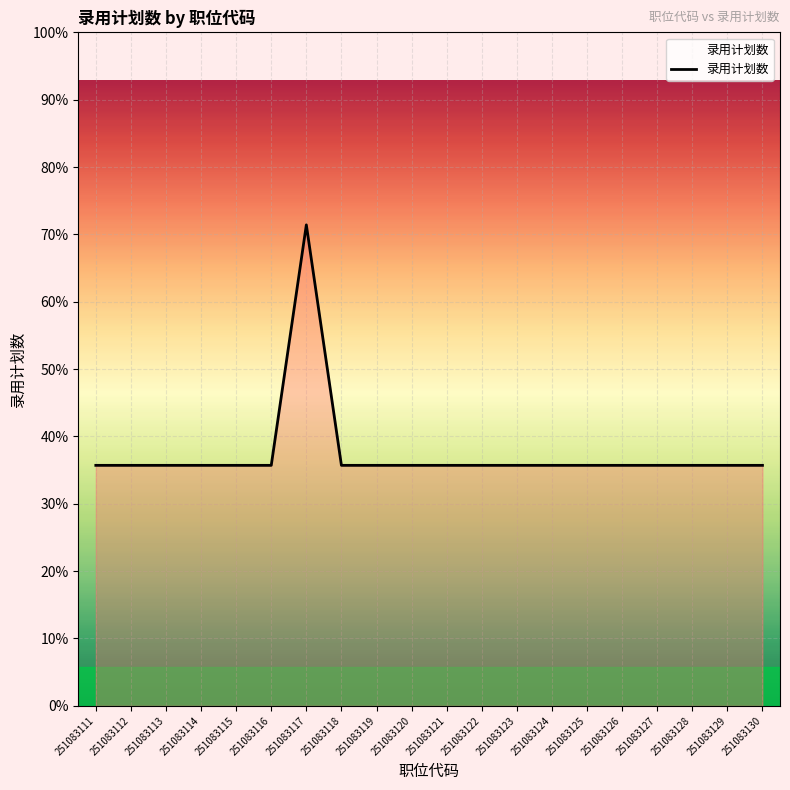

The chart shows a value of 2 at 251083123. True or false?

False